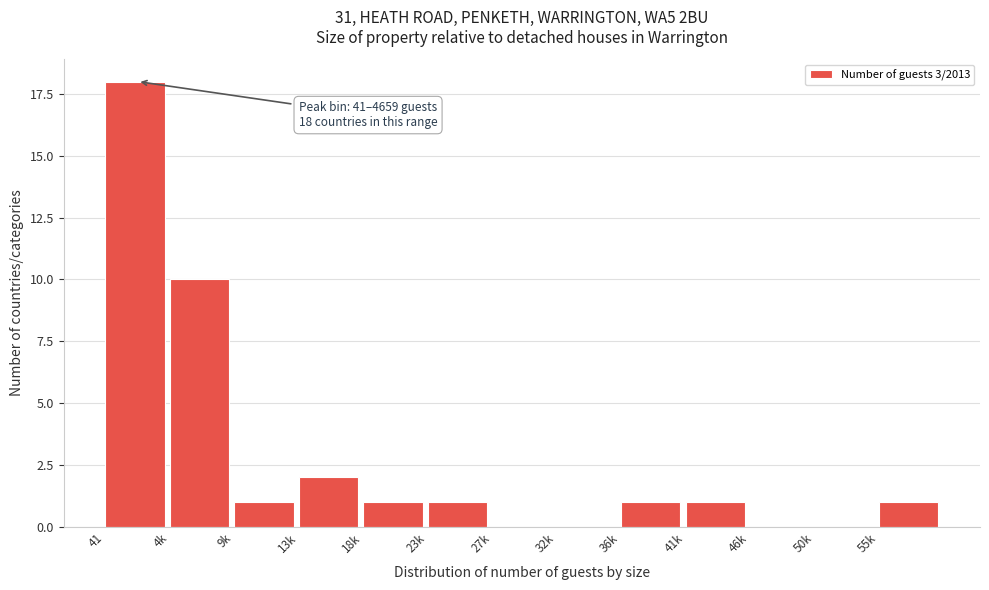

Reading right to left, what are all the values shown in this chart?

55k=1	50k=0	46k=0	41k=1	36k=1	32k=0	27k=0	23k=1	18k=1	13k=2	9k=1	4k=10	41=18